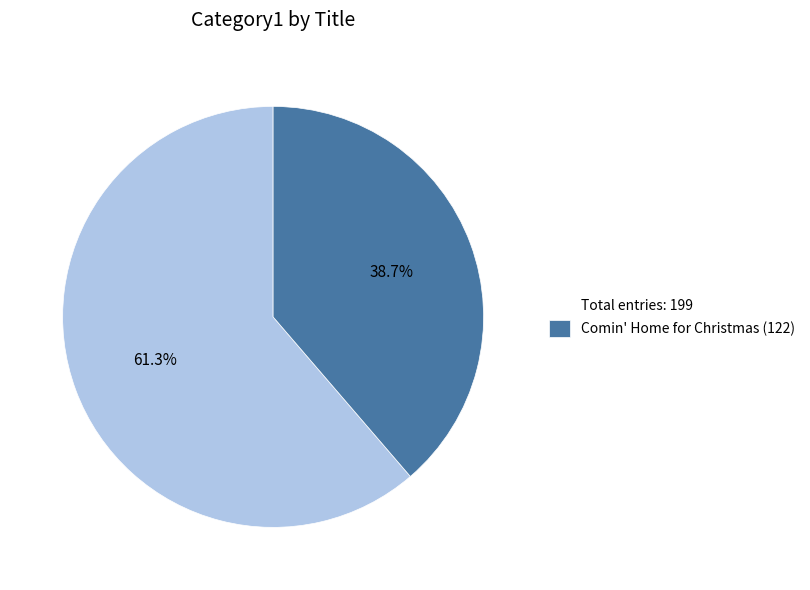

How much of the chart is everything except Comin' Home for Christmas (122)?

61.3%